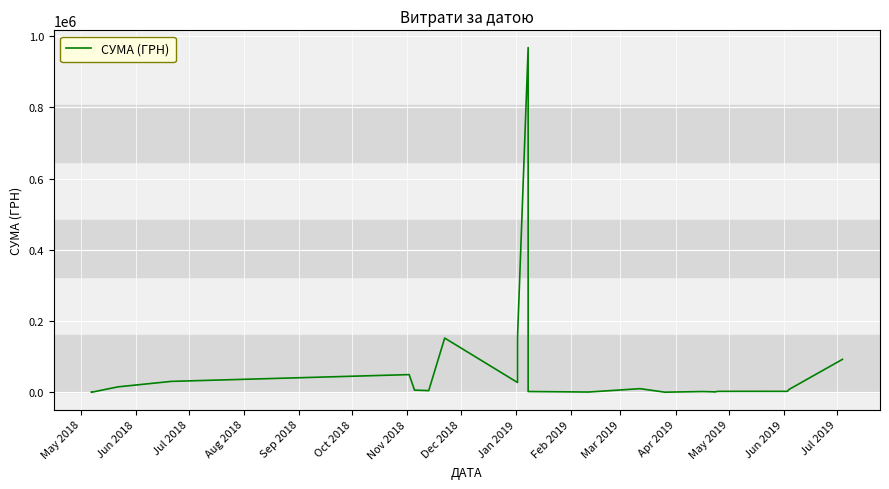

True or false: there are more than 0 points higher than both neighbors.

True